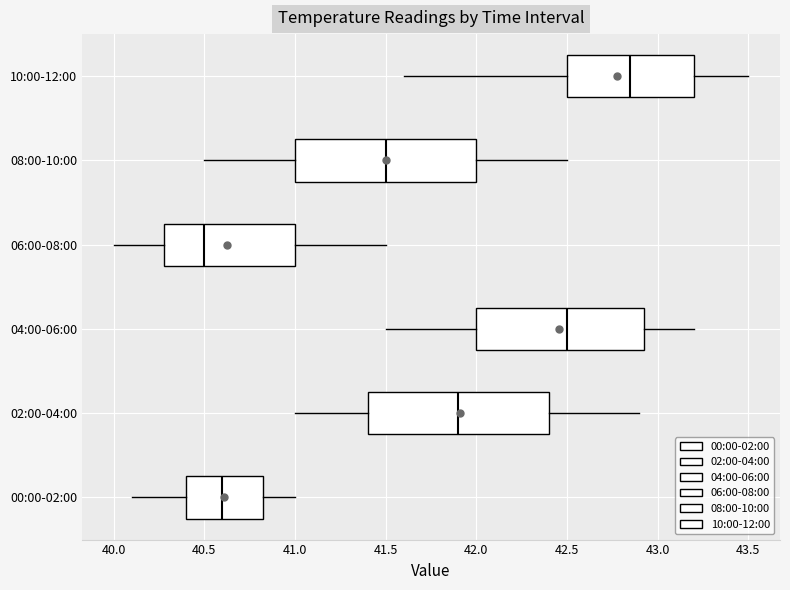

Which box's median line is the furthest to the left?

06:00-08:00